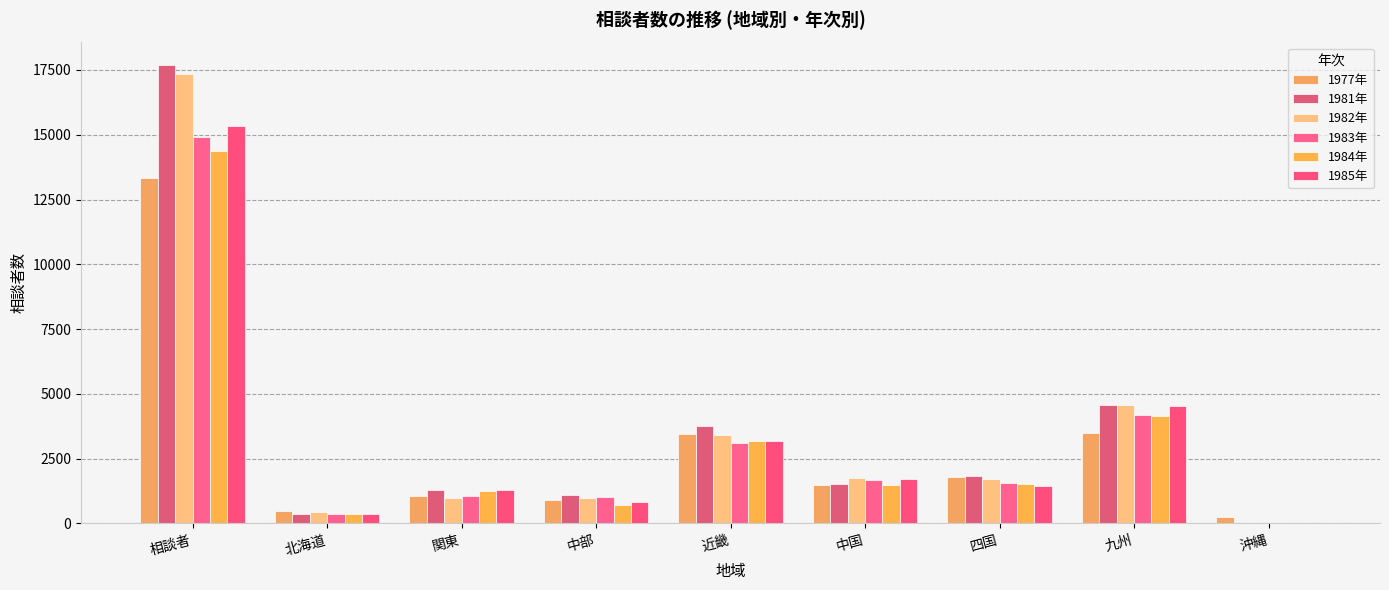

Count the number of data series in this chart.

6